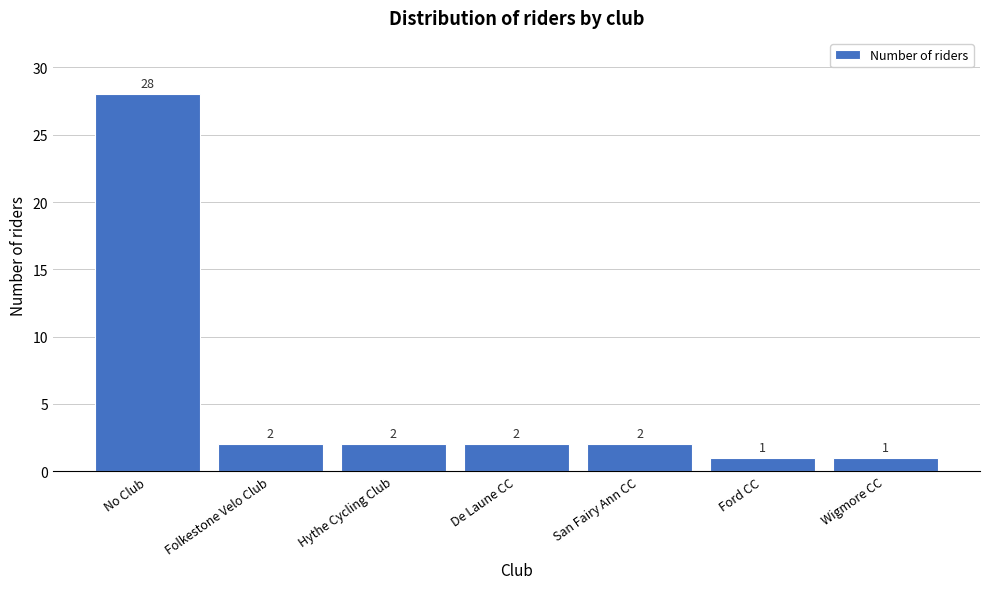

Reading left to right, list all the values displayed in this chart.

28	2	2	2	2	1	1